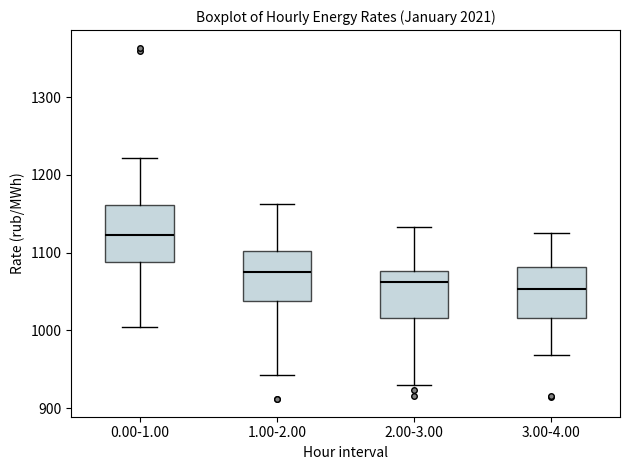

Reading left to right, transcribe this box plot: for each box, give where its median line is, the range the box spans, and where its two whiskers end, as read against the y-axis. The values are not printed on the chart, so give them approximately, as read against the axis.

0.00-1.00: median 1120, box 1090 to 1160, whiskers 1000 to 1220
1.00-2.00: median 1070, box 1040 to 1100, whiskers 940 to 1160
2.00-3.00: median 1060, box 1020 to 1080, whiskers 930 to 1130
3.00-4.00: median 1050, box 1020 to 1080, whiskers 970 to 1130